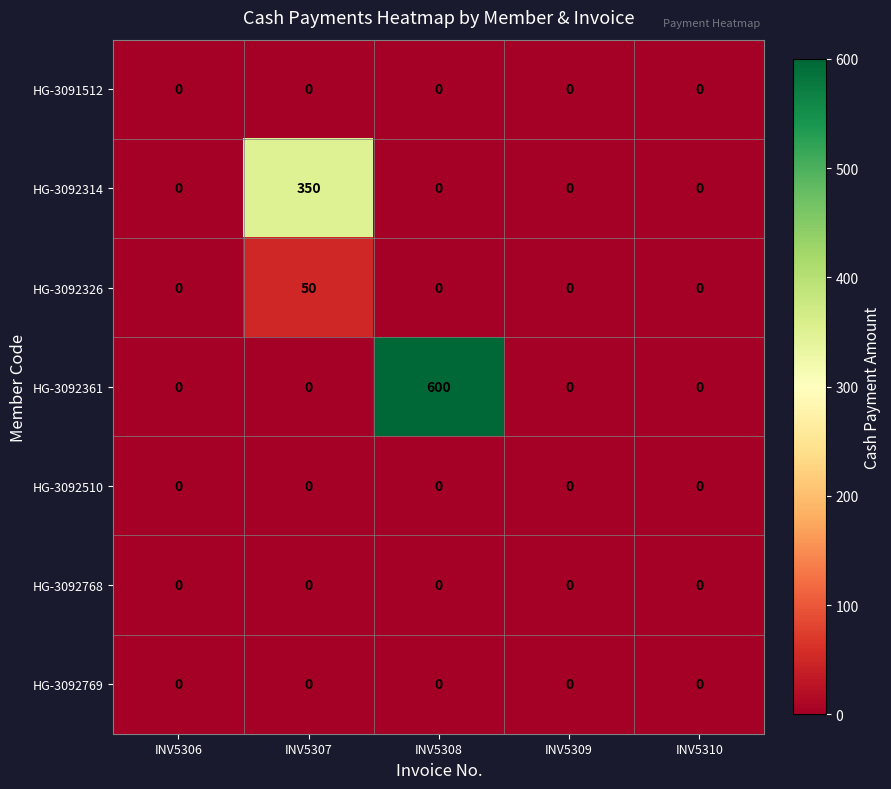

What is the average value of the HG-3092361 series?

120